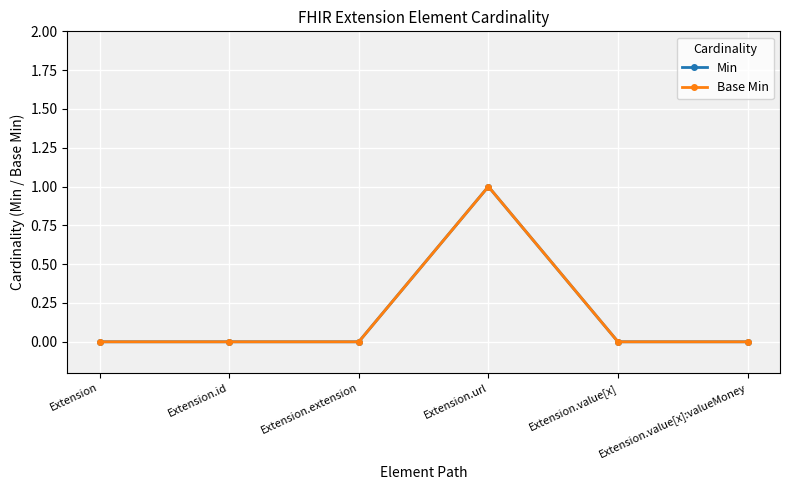

What is the highest value of the Base Min series?

1